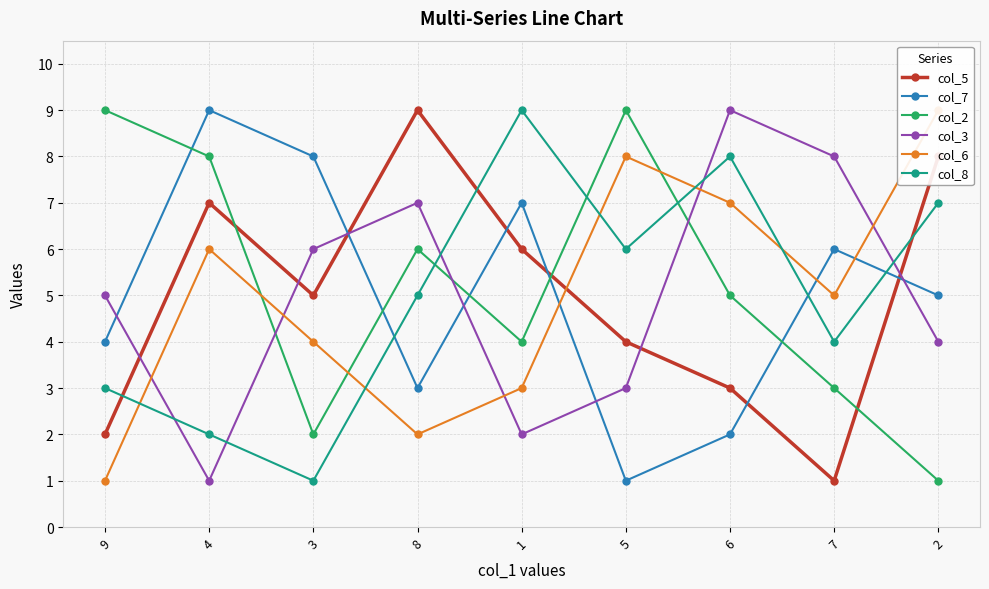

Which series has the largest total across all categories?

col_2